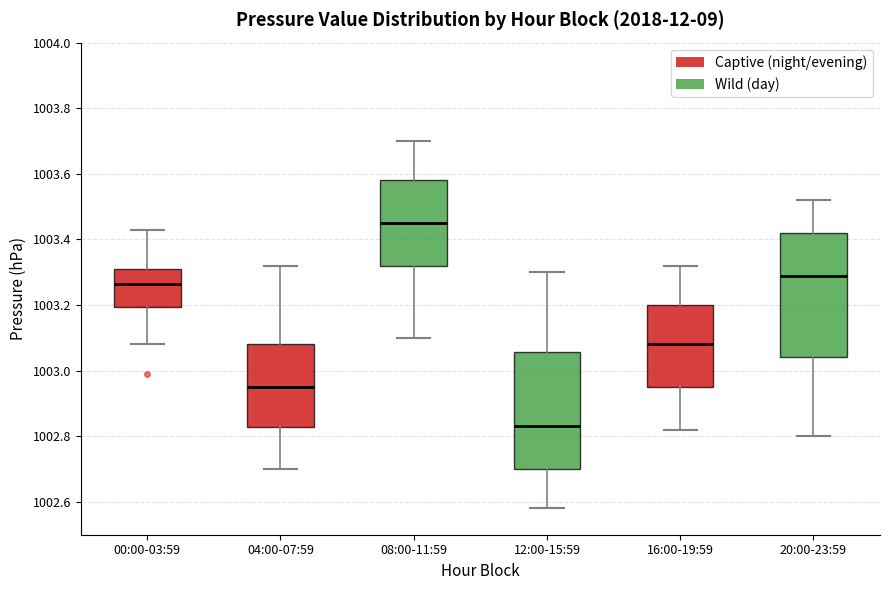

Reading left to right, transcribe this box plot: for each box, give where its median line is, the range the box spans, and where its two whiskers end, as read against the y-axis. The values are not printed on the chart, so give them approximately, as read against the axis.

00:00-03:59: median 1003.26, box 1003.20 to 1003.32, whiskers 1003.08 to 1003.44
04:00-07:59: median 1002.96, box 1002.82 to 1003.08, whiskers 1002.70 to 1003.32
08:00-11:59: median 1003.46, box 1003.32 to 1003.58, whiskers 1003.10 to 1003.70
12:00-15:59: median 1002.84, box 1002.70 to 1003.06, whiskers 1002.58 to 1003.30
16:00-19:59: median 1003.08, box 1002.96 to 1003.20, whiskers 1002.82 to 1003.32
20:00-23:59: median 1003.30, box 1003.04 to 1003.42, whiskers 1002.80 to 1003.52